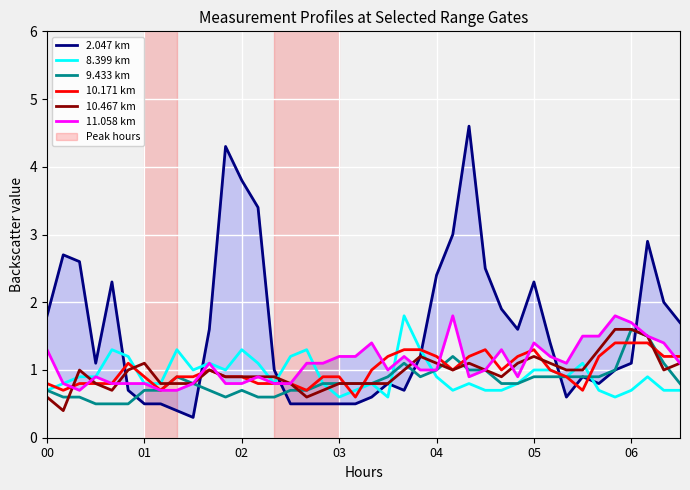

Which series changed the most between 20 and 37?

2.047 km